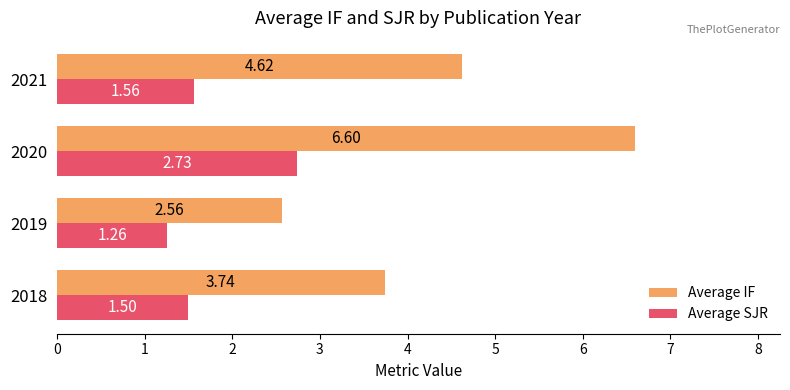

Which series has the largest range (max minus min)?

Average IF